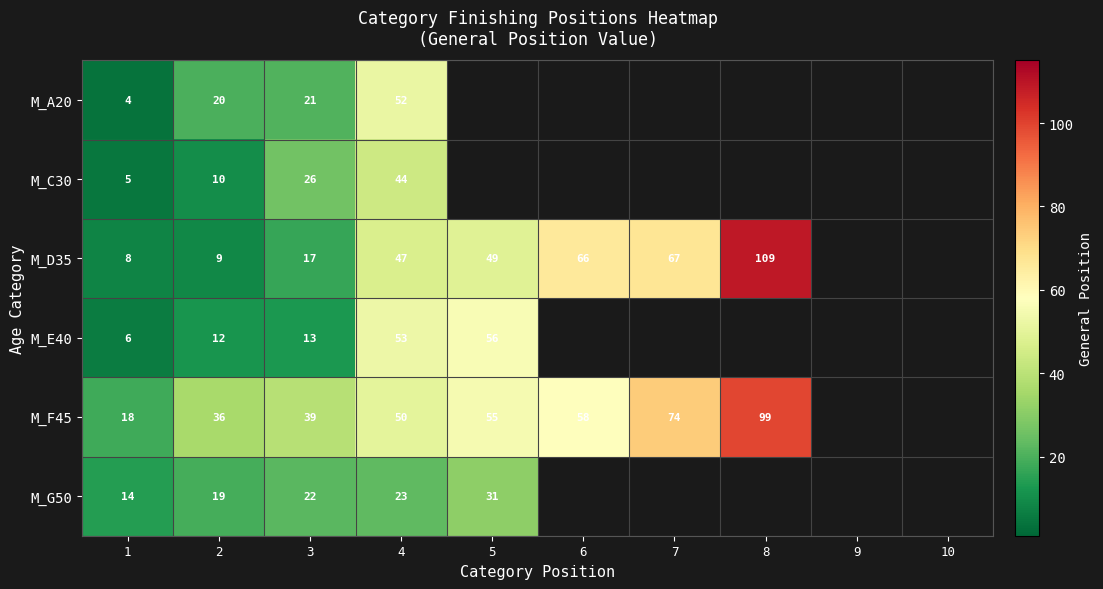

At how many categories does at least one series exceed 46?

5